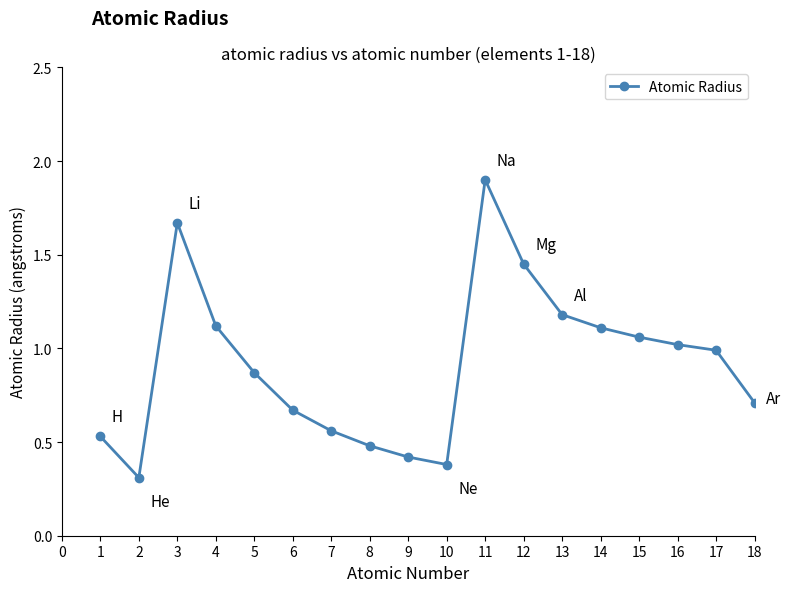

What is the difference between the maximum and minimum values?

1.6